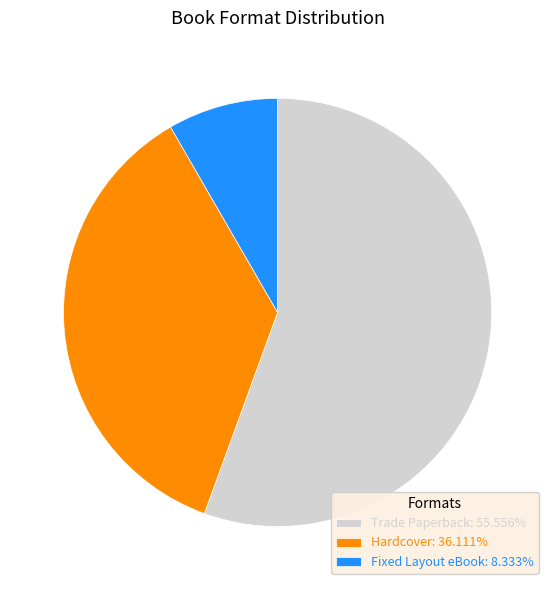

Does Trade Paperback: 55.556% represent more than half of the total?

Yes